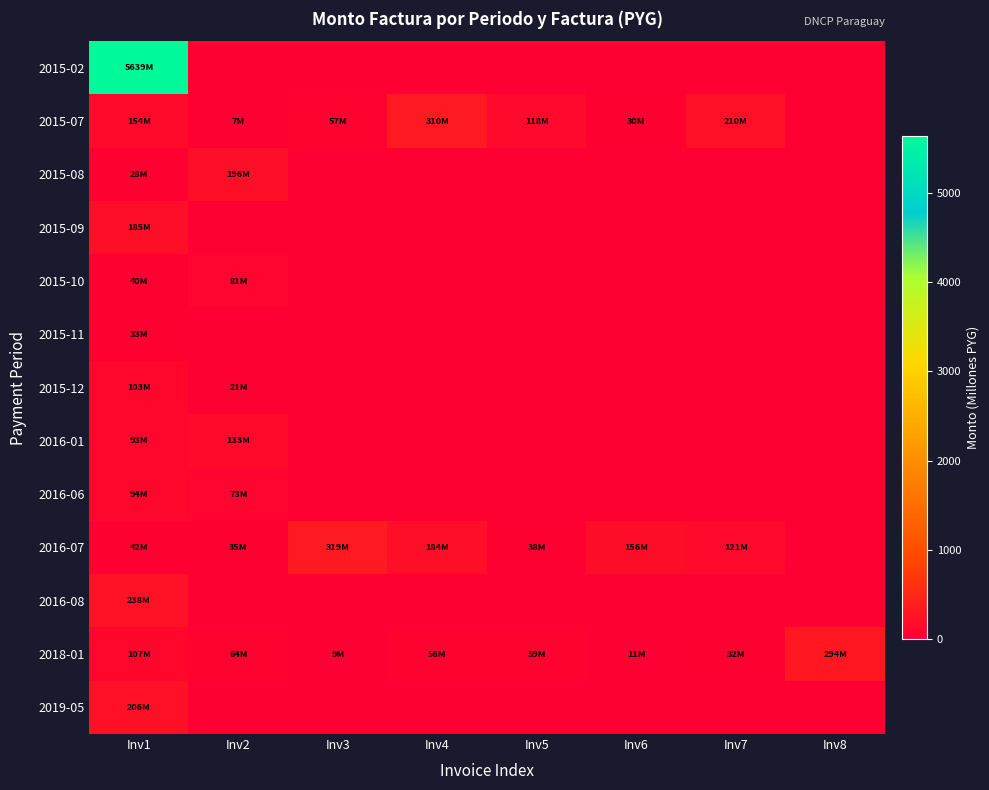

Reading right to left, extract all data points from this chart.

2015-02: Inv8=0.0	Inv7=0.0	Inv6=0.0	Inv5=0.0	Inv4=0.0	Inv3=0.0	Inv2=0.0	Inv1=5638.5
2015-07: Inv8=0.0	Inv7=209.6	Inv6=30.1	Inv5=117.8	Inv4=310.0	Inv3=57.0	Inv2=7.2	Inv1=153.7
2015-08: Inv8=0.0	Inv7=0.0	Inv6=0.0	Inv5=0.0	Inv4=0.0	Inv3=0.0	Inv2=196.4	Inv1=27.6
2015-09: Inv8=0.0	Inv7=0.0	Inv6=0.0	Inv5=0.0	Inv4=0.0	Inv3=0.0	Inv2=0.0	Inv1=185.0
2015-10: Inv8=0.0	Inv7=0.0	Inv6=0.0	Inv5=0.0	Inv4=0.0	Inv3=0.0	Inv2=81.2	Inv1=40.3
2015-11: Inv8=0.0	Inv7=0.0	Inv6=0.0	Inv5=0.0	Inv4=0.0	Inv3=0.0	Inv2=0.0	Inv1=33.0
2015-12: Inv8=0.0	Inv7=0.0	Inv6=0.0	Inv5=0.0	Inv4=0.0	Inv3=0.0	Inv2=21.0	Inv1=103.1
2016-01: Inv8=0.0	Inv7=0.0	Inv6=0.0	Inv5=0.0	Inv4=0.0	Inv3=0.0	Inv2=132.7	Inv1=92.8
2016-06: Inv8=0.0	Inv7=0.0	Inv6=0.0	Inv5=0.0	Inv4=0.0	Inv3=0.0	Inv2=72.7	Inv1=93.7
2016-07: Inv8=0.0	Inv7=120.5	Inv6=156.4	Inv5=38.2	Inv4=183.9	Inv3=318.9	Inv2=34.8	Inv1=42.4
2016-08: Inv8=0.0	Inv7=0.0	Inv6=0.0	Inv5=0.0	Inv4=0.0	Inv3=0.0	Inv2=0.0	Inv1=237.5
2018-01: Inv8=294.3	Inv7=32.4	Inv6=10.9	Inv5=59.4	Inv4=56.5	Inv3=9.1	Inv2=64.0	Inv1=107.1
2019-05: Inv8=0.0	Inv7=0.0	Inv6=0.0	Inv5=0.0	Inv4=0.0	Inv3=0.0	Inv2=0.0	Inv1=206.3